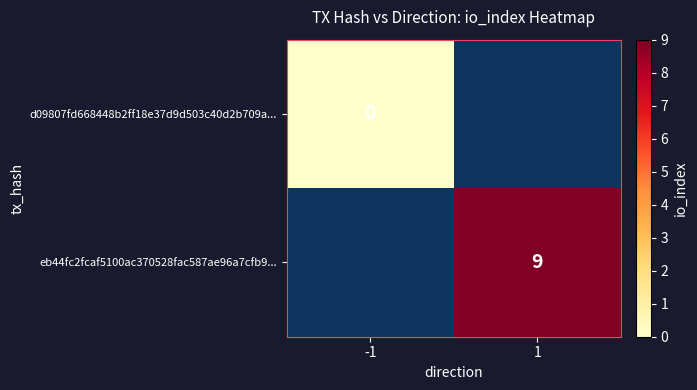

At which category does the chart reach its minimum across all series?

-1